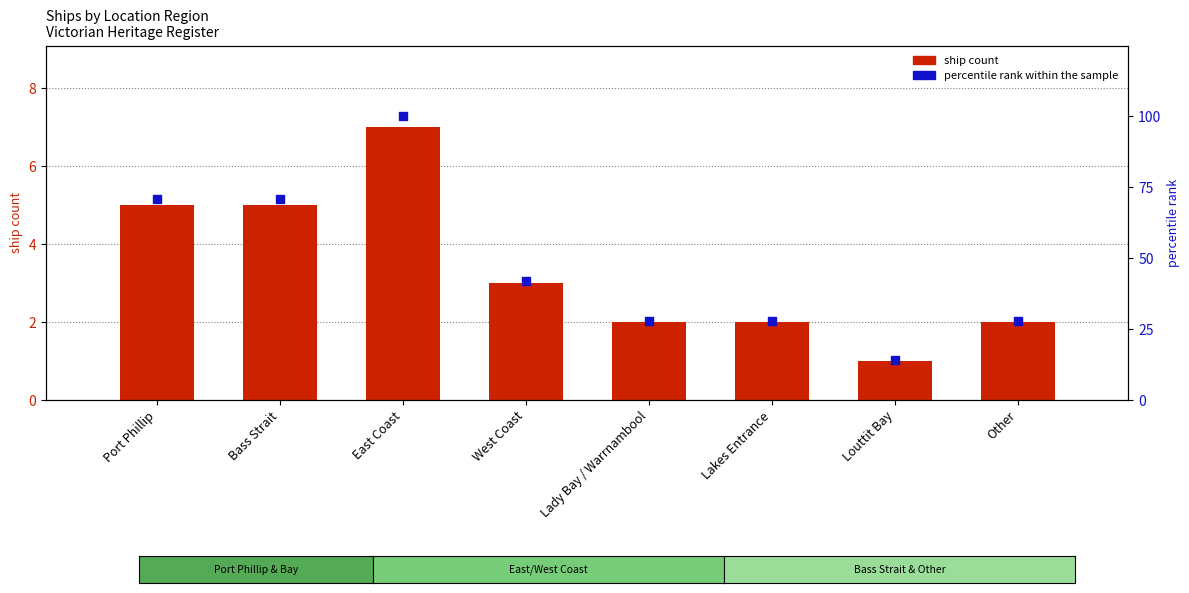

At how many categories does at least one series exceed 82?

1